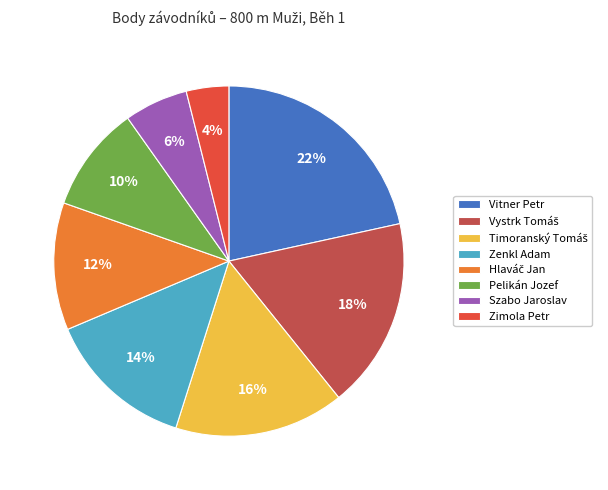

Is there a majority slice in this chart?

No